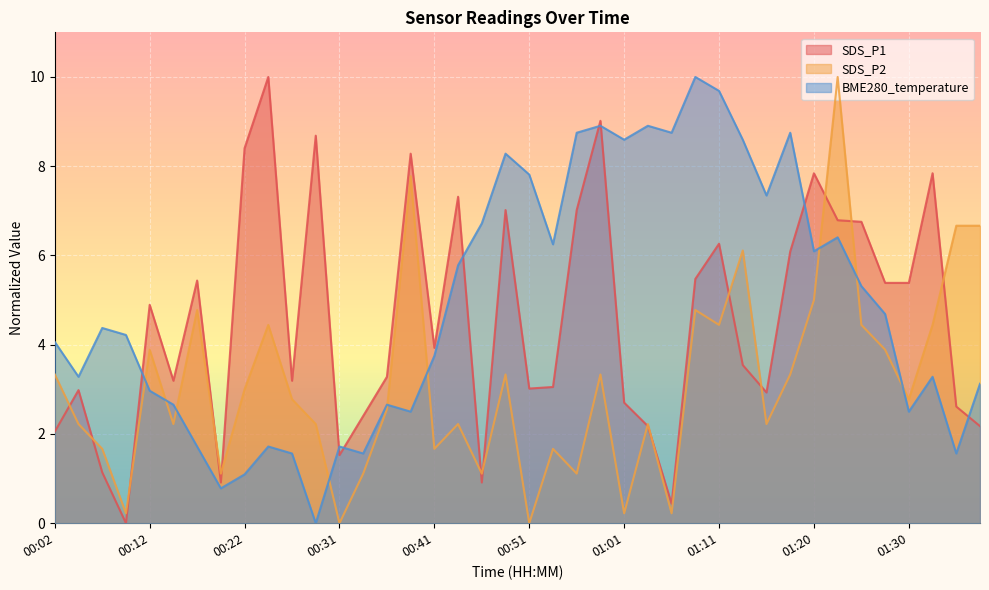

What is the label of the 17th point from the right?

00:58